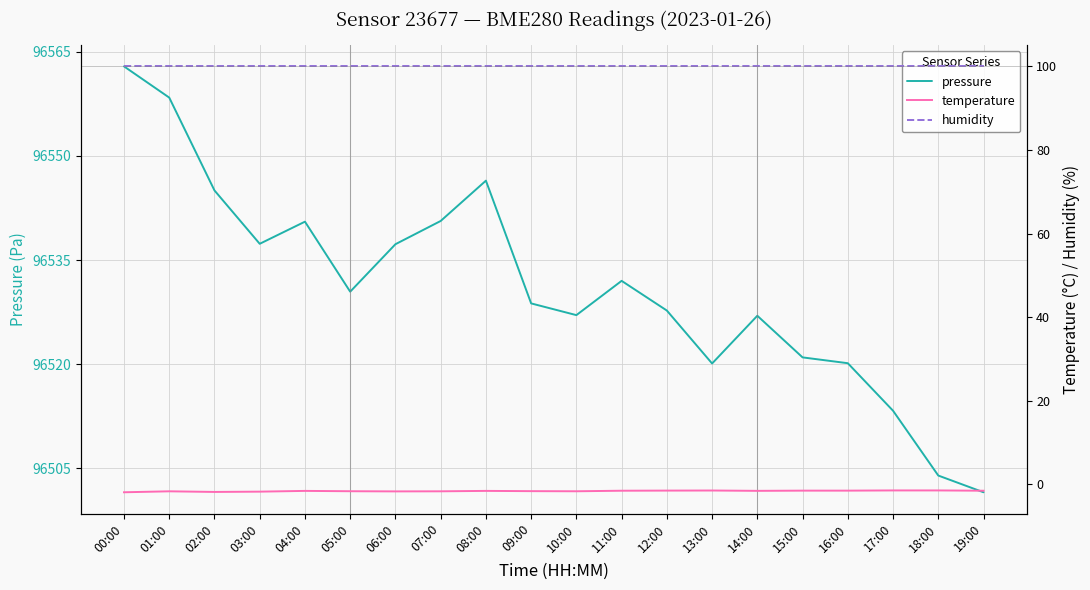

What is the label of the 4th point from the left?

03:00